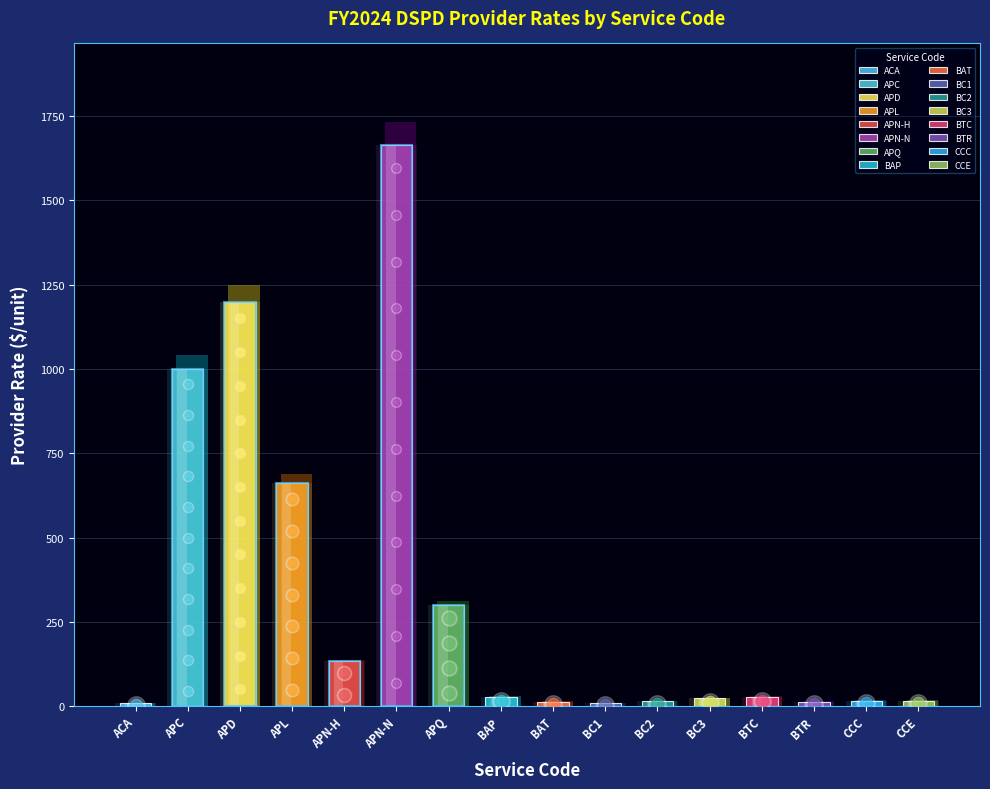

What is the change in value from APQ to BTC?

-271.5